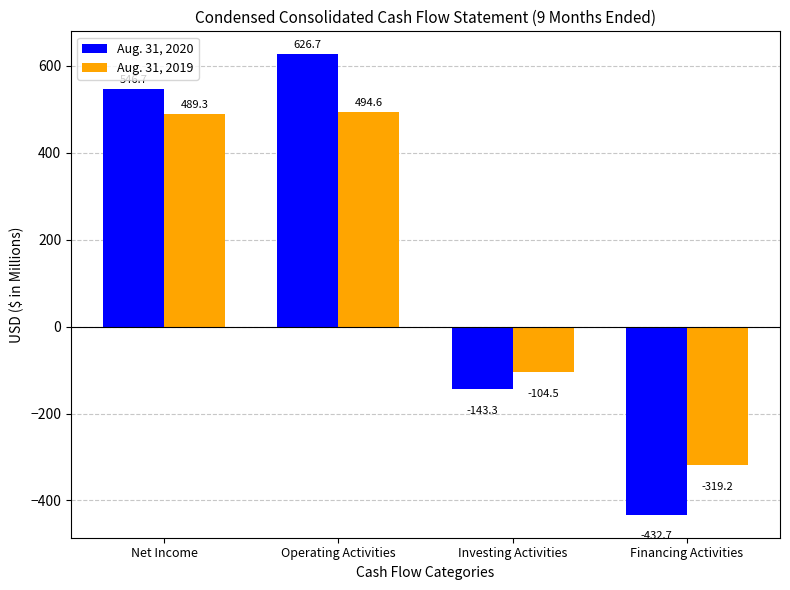

At Financing Activities, list the series in order from smallest to largest.

Aug. 31, 2020, Aug. 31, 2019